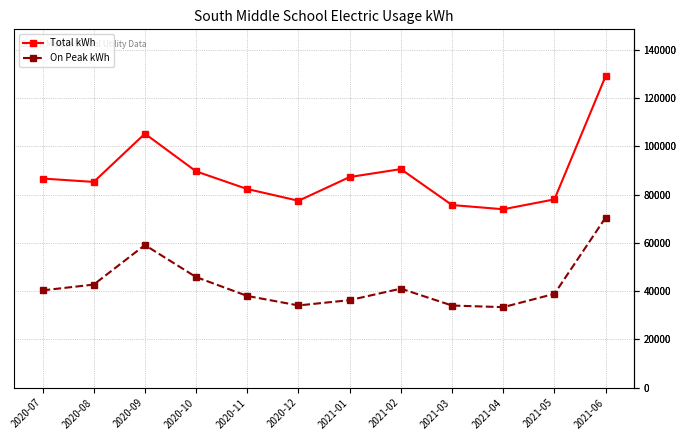

What is the difference between the highest and lowest values at 2020-11?

44306